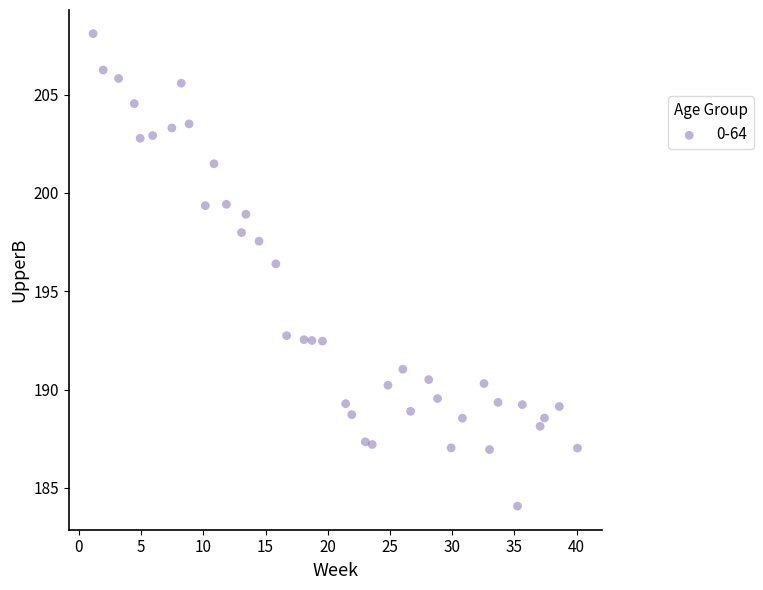

What is the range of Y values (max minus min)?

24.0